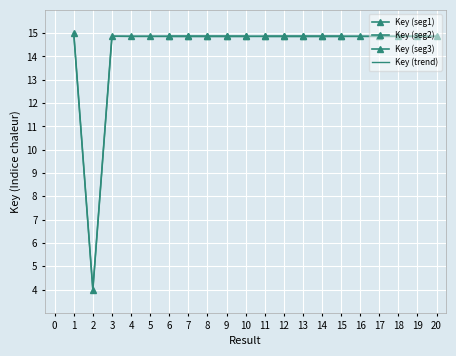

True or false: the data shows 14.9 at 3.

True